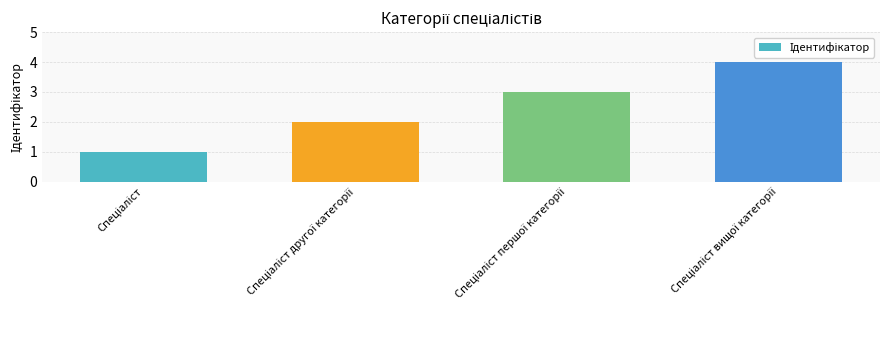

What is the sum of all values?

10